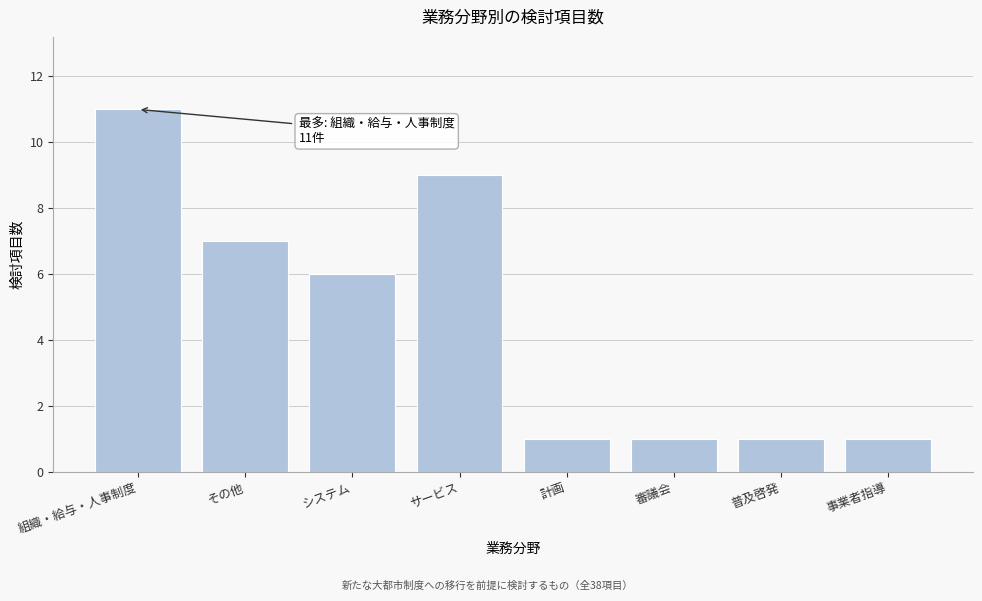

Reading left to right, what are all the values shown in this chart?

組織・給与・人事制度=11	その他=7	システム=6	サービス=9	計画=1	審議会=1	普及啓発=1	事業者指導=1